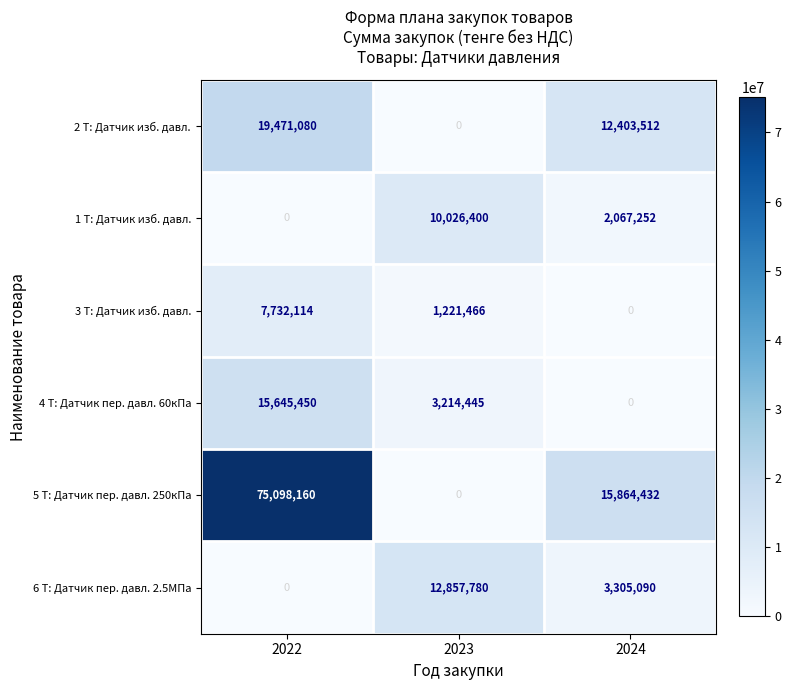

How many categories are shown in the chart?

3